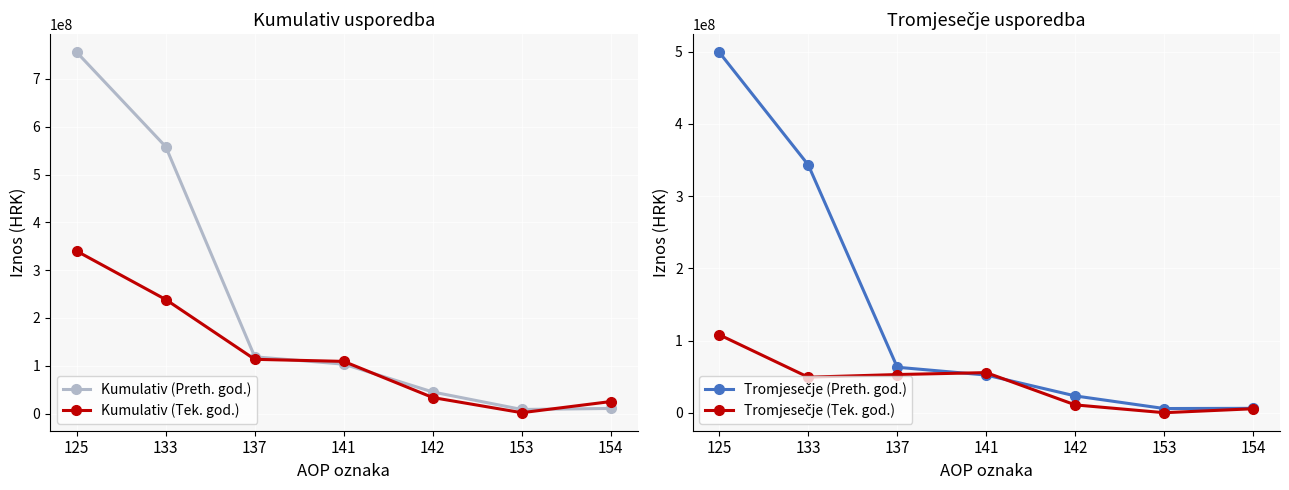

What is the maximum value for Kumulativ (Preth. god.)?

755640787